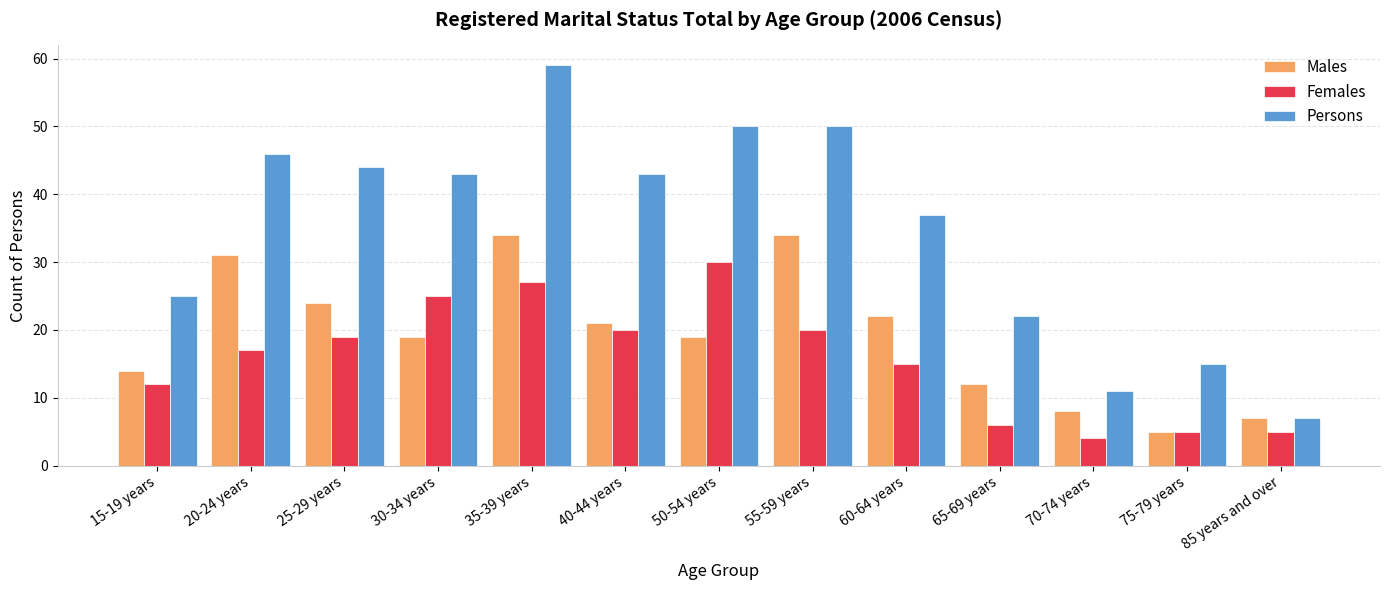

List the series in order of their peak value, lowest first.

Females, Males, Persons